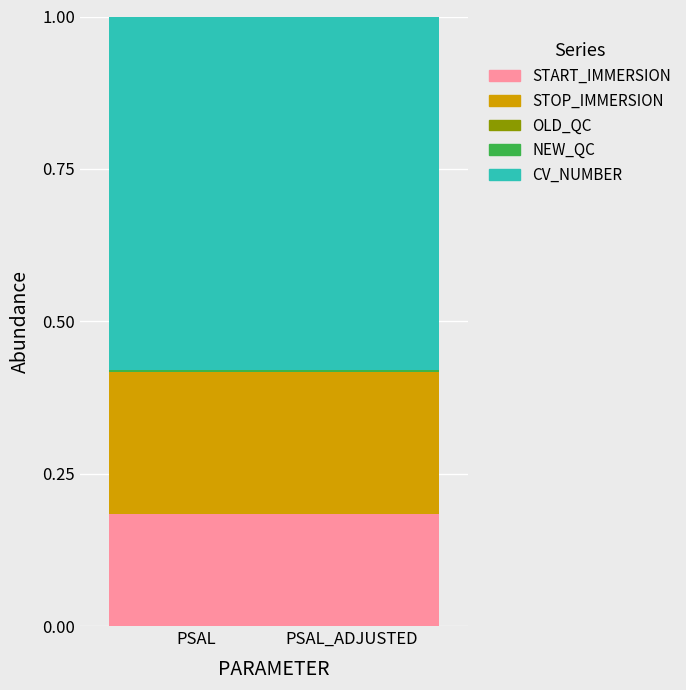

True or false: START_IMMERSION has a value of 0.3 at PSAL.

False